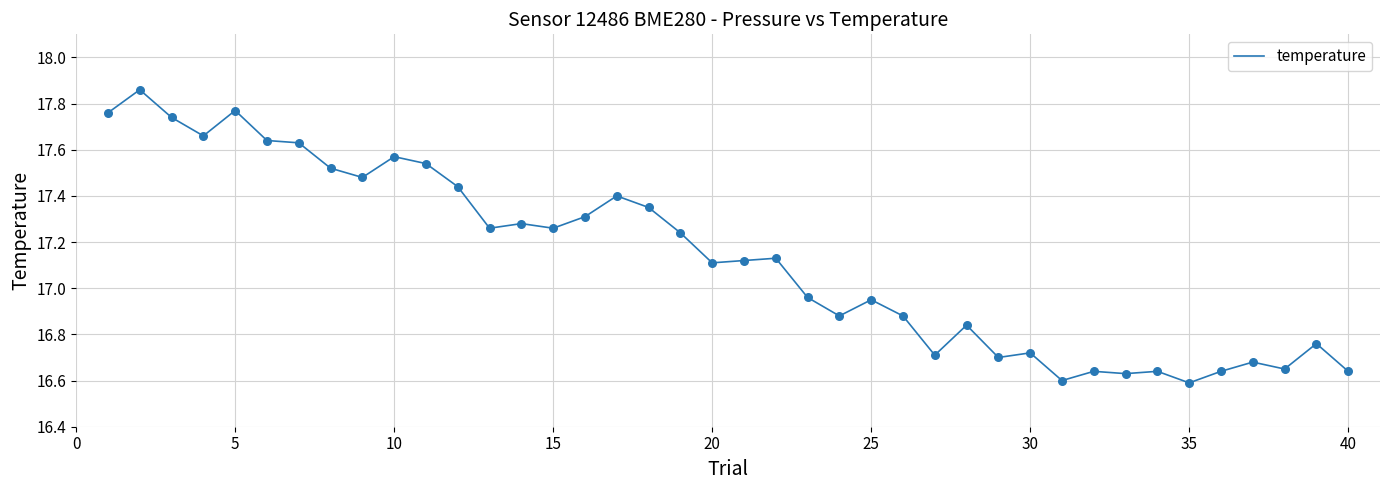

What is the difference between the maximum and minimum values?

1.3